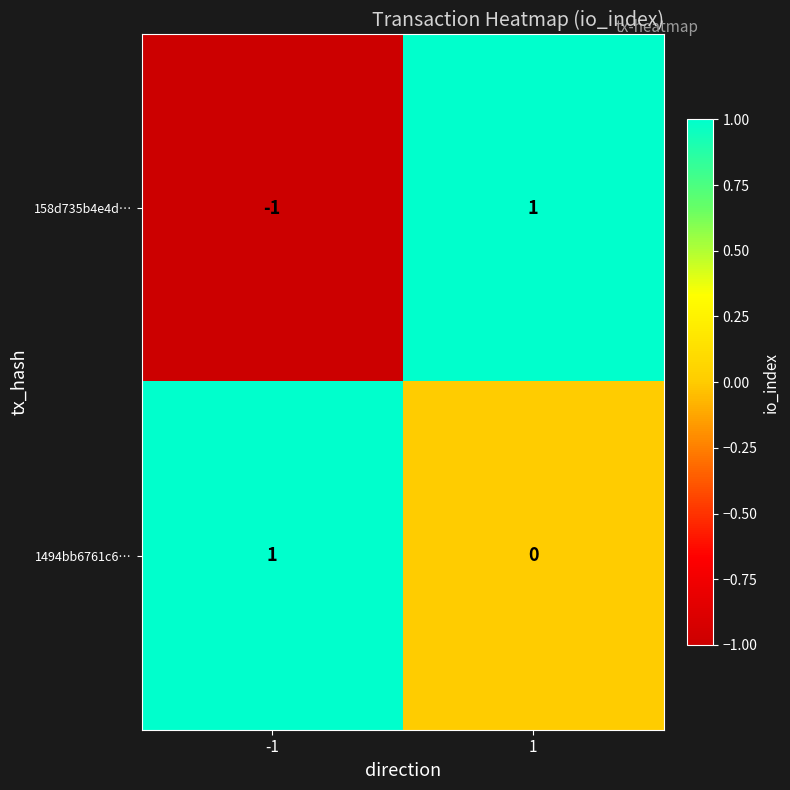

How many series are shown in this chart?

2